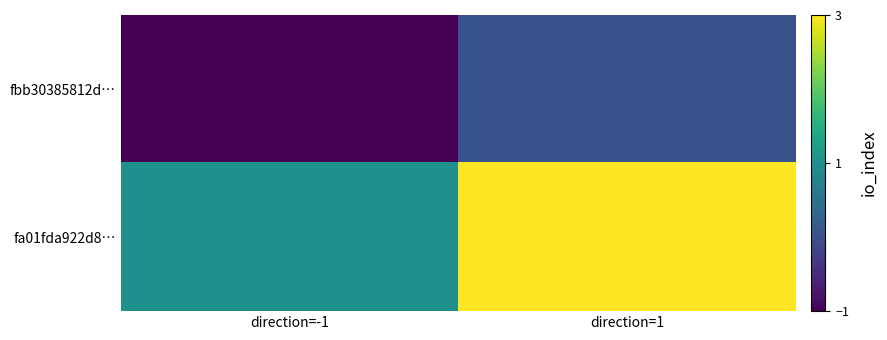

Rank the series by their maximum value, from highest to lowest.

fa01fda922d8…, fbb30385812d…